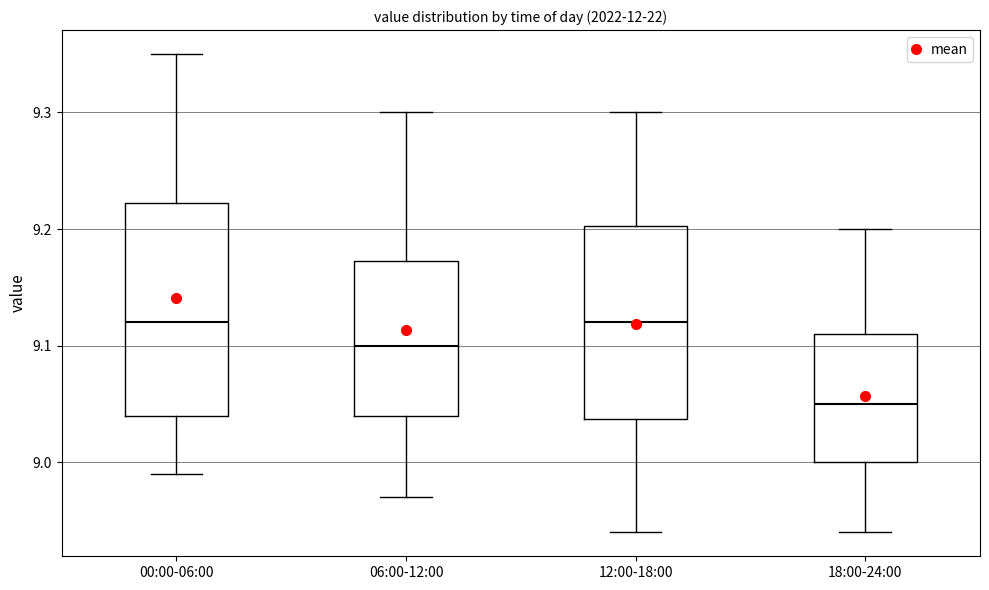

Reading left to right, transcribe this box plot: for each box, give where its median line is, the range the box spans, and where its two whiskers end, as read against the y-axis. The values are not printed on the chart, so give them approximately, as read against the axis.

00:00-06:00: median 9.12, box 9.04 to 9.22, whiskers 8.99 to 9.35
06:00-12:00: median 9.10, box 9.04 to 9.17, whiskers 8.97 to 9.30
12:00-18:00: median 9.12, box 9.04 to 9.20, whiskers 8.94 to 9.30
18:00-24:00: median 9.05, box 9.00 to 9.11, whiskers 8.94 to 9.20